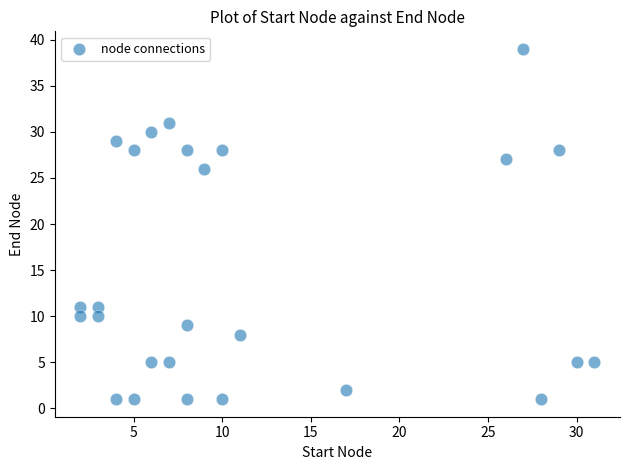

What is the range of X values (max minus min)?

29